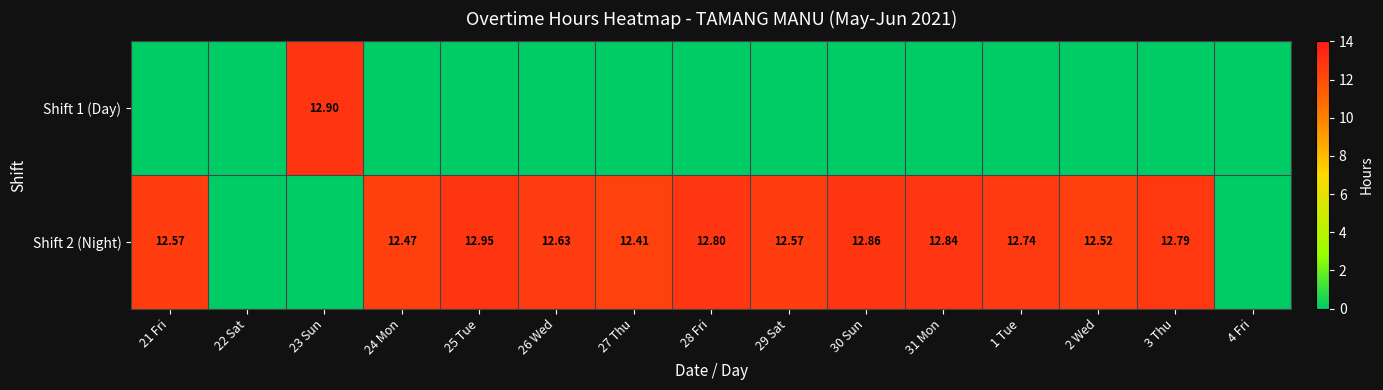

Is the value of Shift 1 (Day) at 4 Fri greater than the value of Shift 2 (Night) at 28 Fri?

No